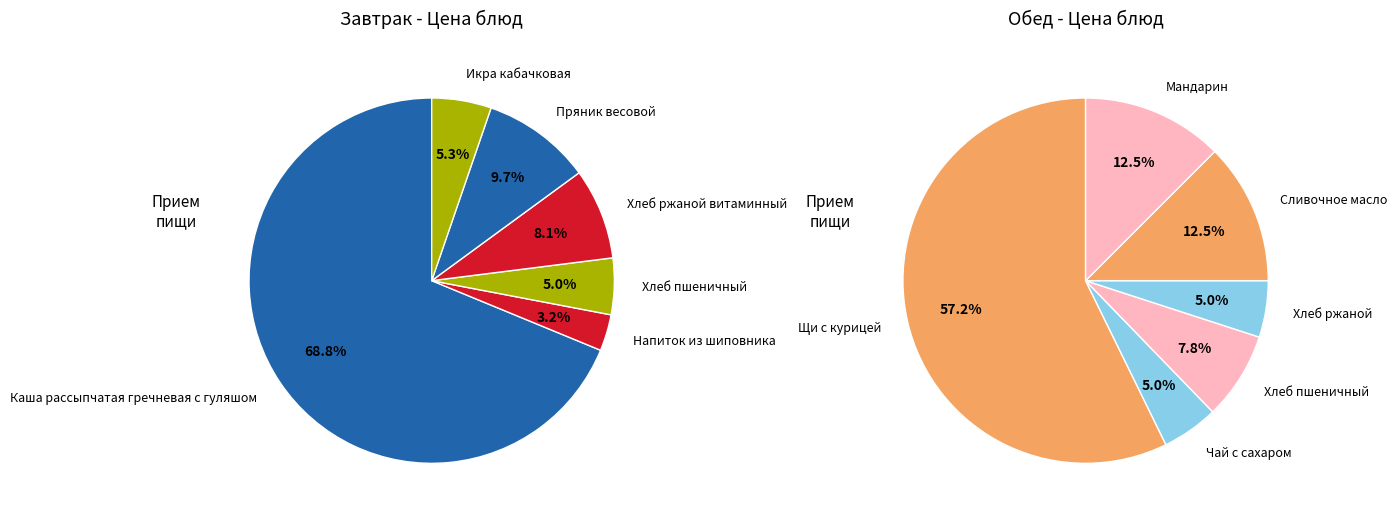

The 3 slice represents 5% of the pie. True or false?

True